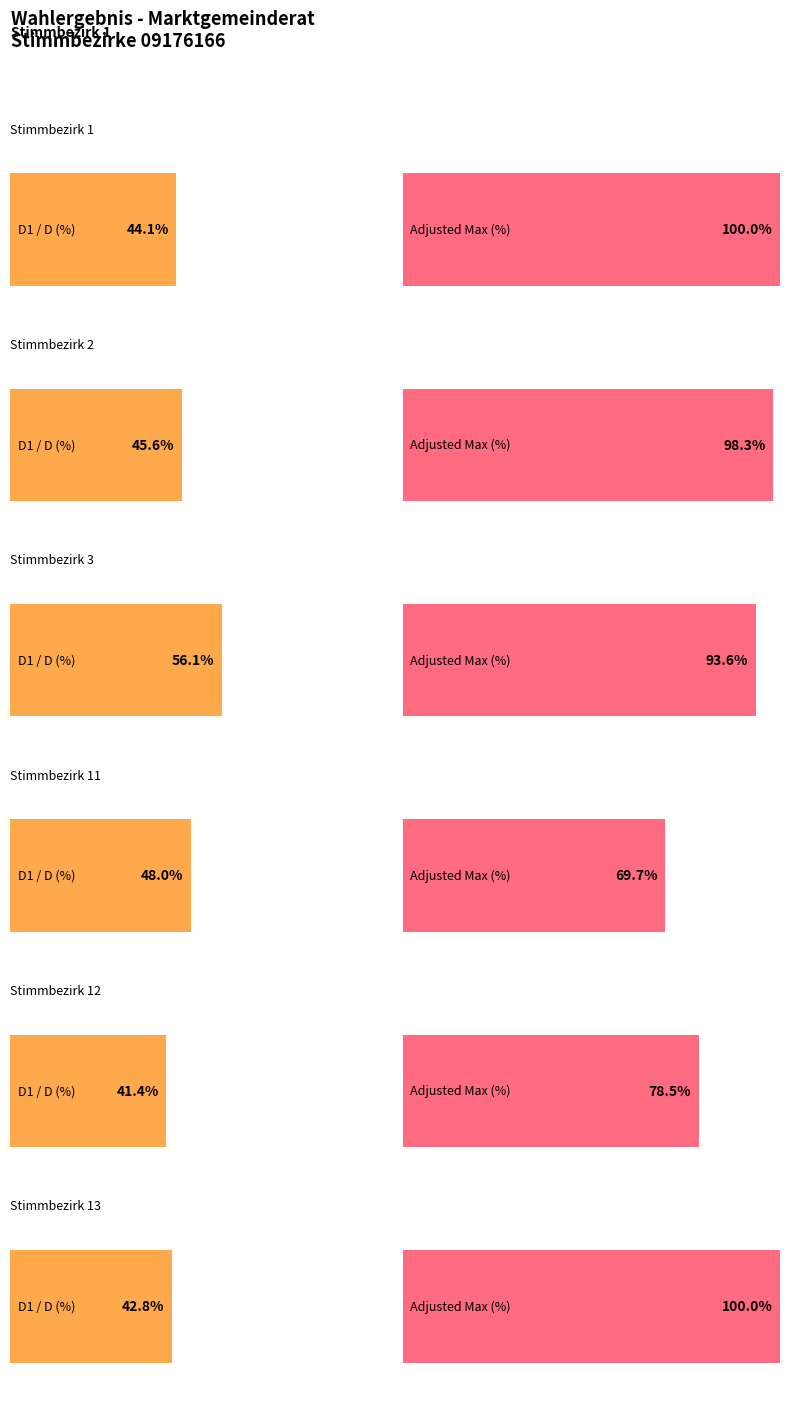

Which label corresponds to the largest value in the chart?

Stimmbezirk 13